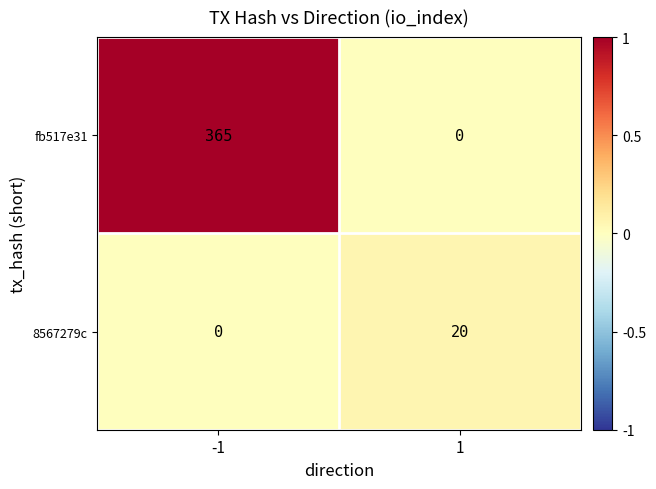

What is the difference between the fb517e31 values at 1 and -1?

365